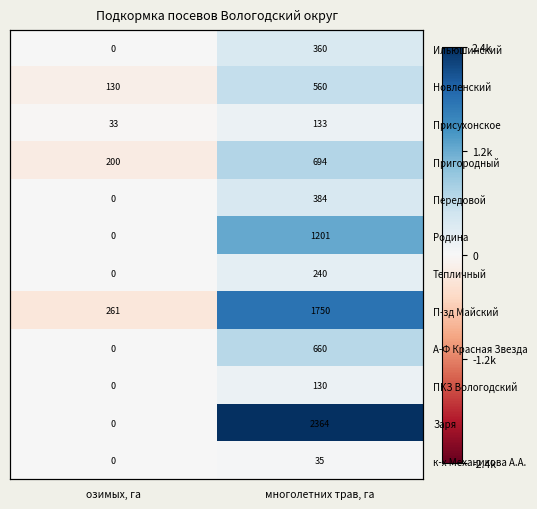

The А-Ф Красная Звезда series shows 660 at многолетних трав, га. True or false?

True